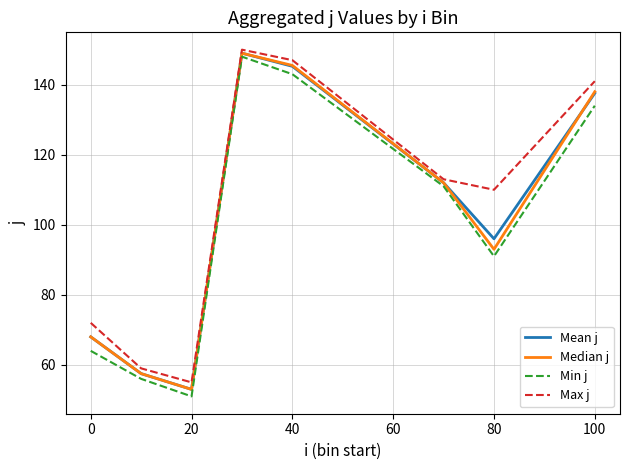

Which series has the largest range (max minus min)?

Min j